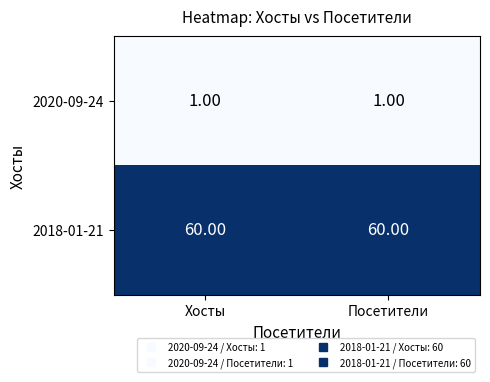

Count the number of data series in this chart.

2